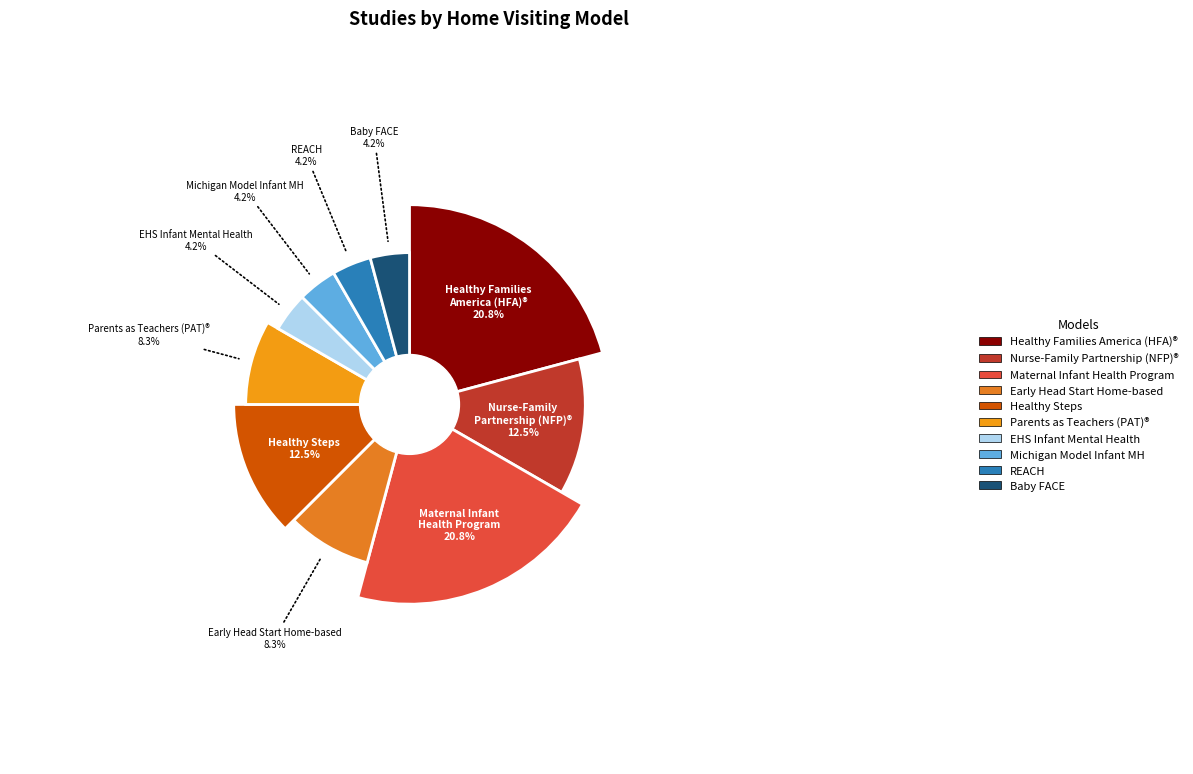

Do Maternal Infant Health Program (MIHP) and Early Head Start Infant Mental Health together represent more than half of the pie?

No